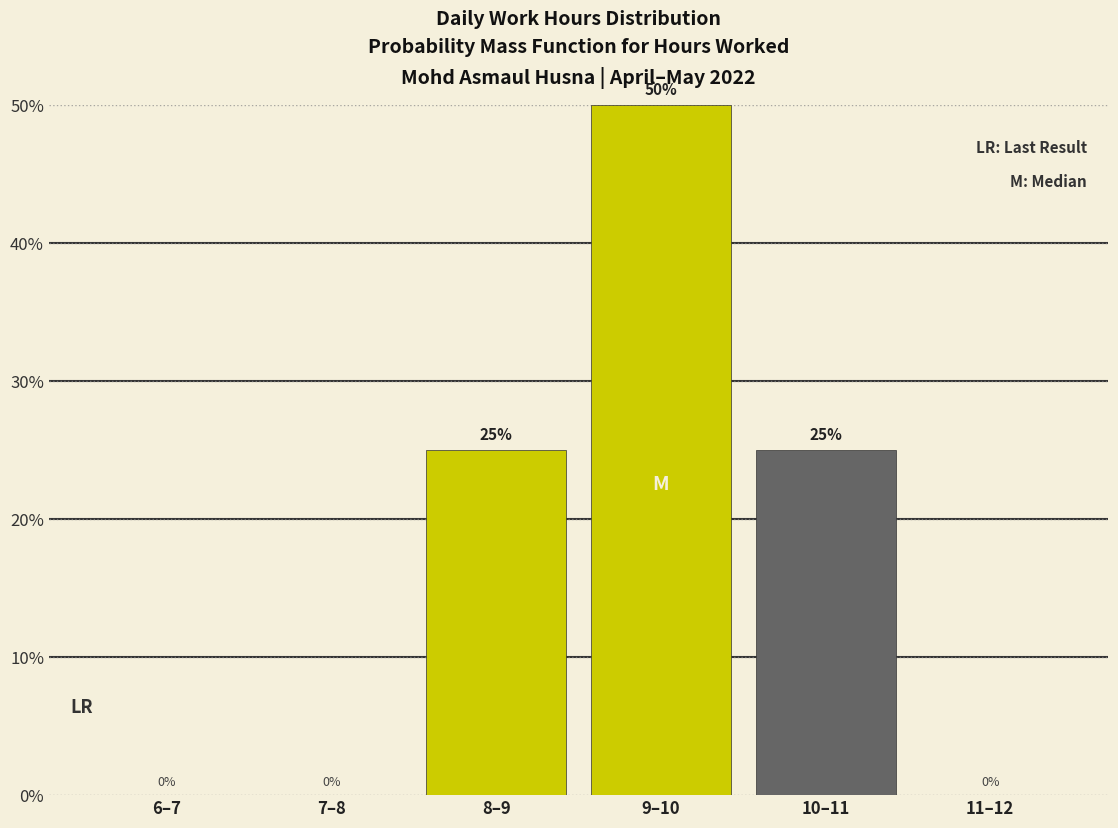

What is the sum of all values?

100